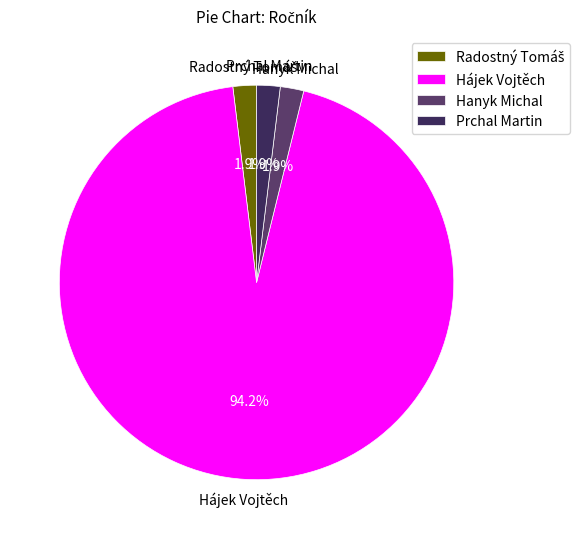

What percentage is the Prchal Martin slice, to the nearest percent?

2%